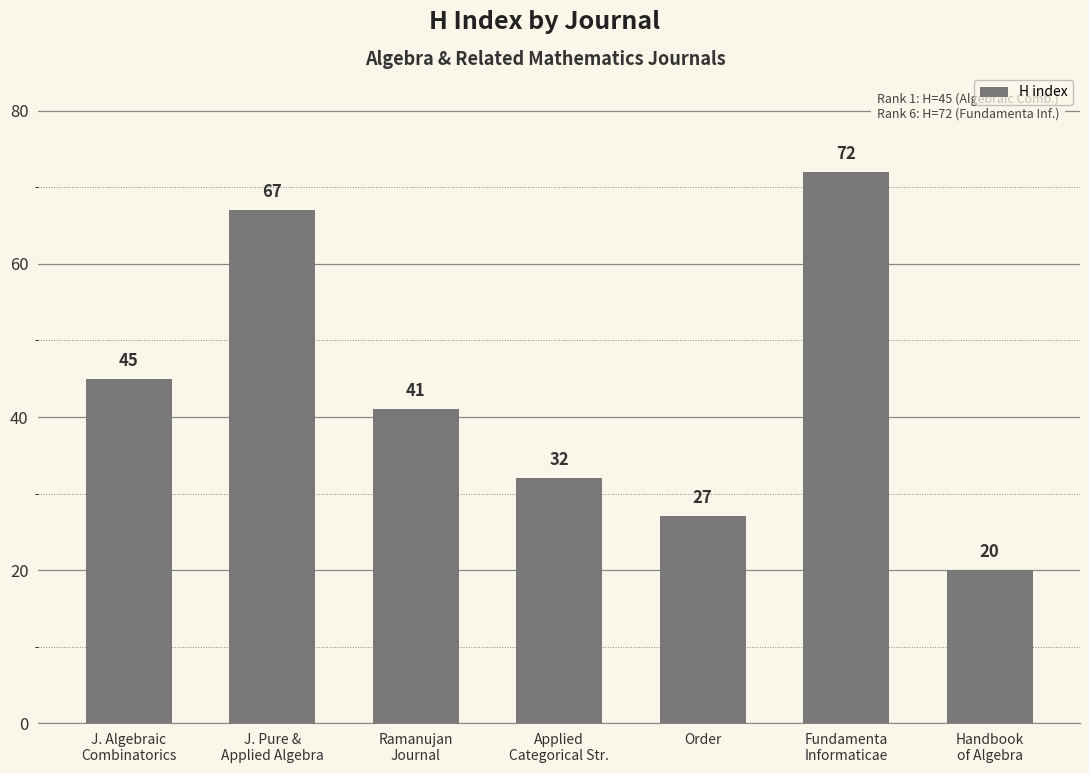

What is the average value?

43